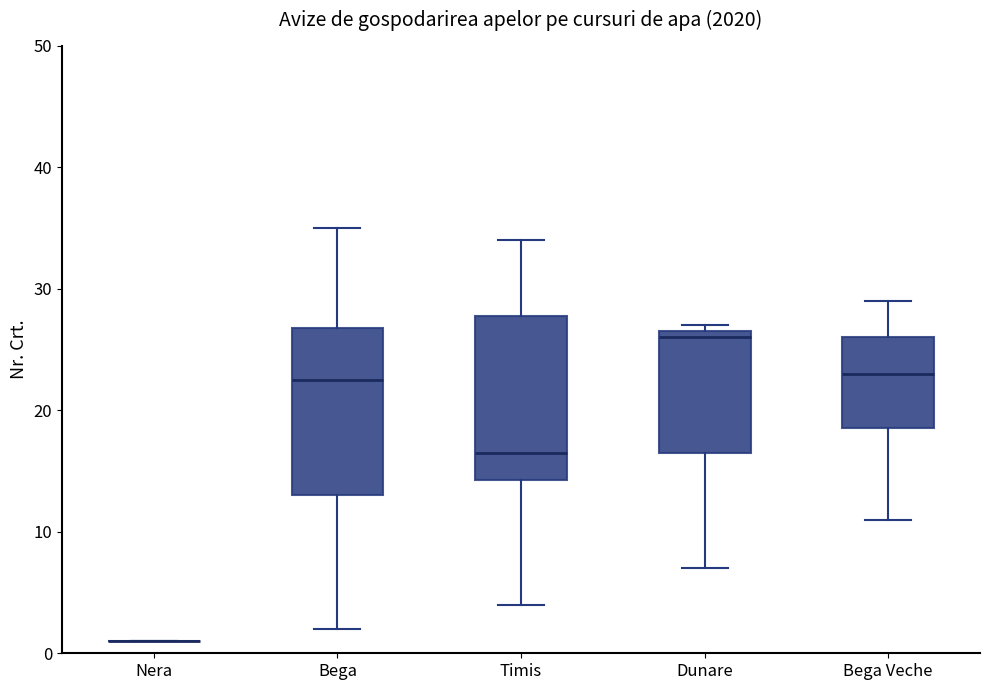

Where does the lower whisker of the box for Dunare end on the y-axis? The values are not printed on the chart, so give them approximately, as read against the axis.

7